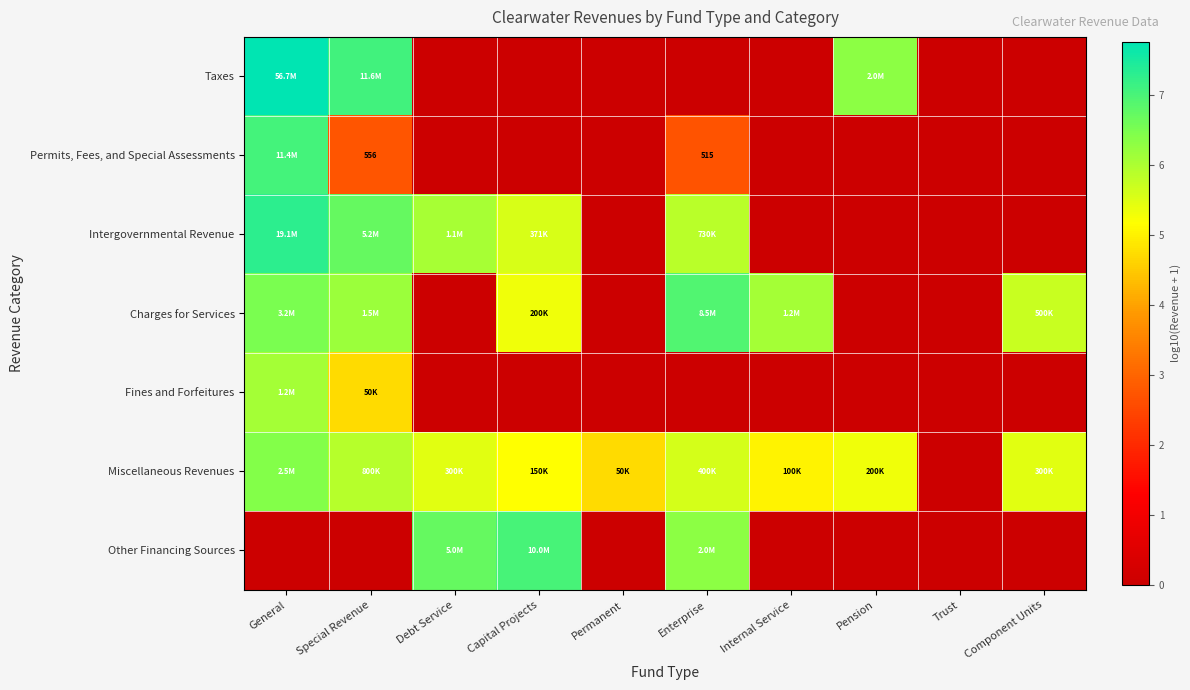

How many values in Fines and Forfeitures are above zero?

2